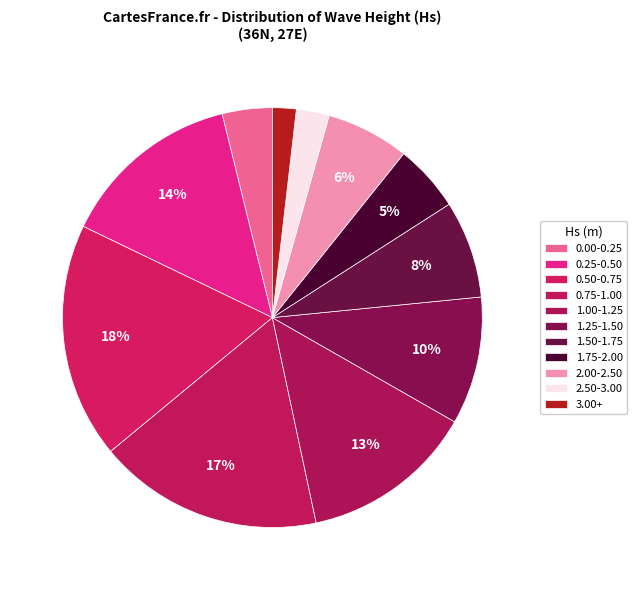

How many slices are in this pie chart?

11